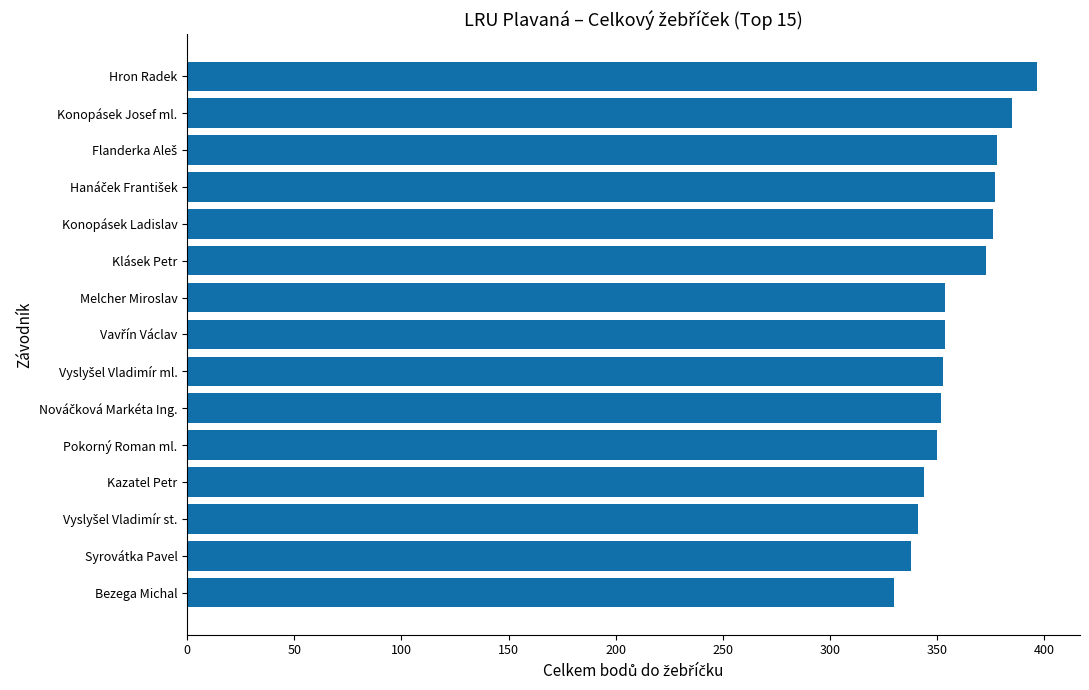

What is the label of the 11th bar from the bottom?

Konopásek Ladislav